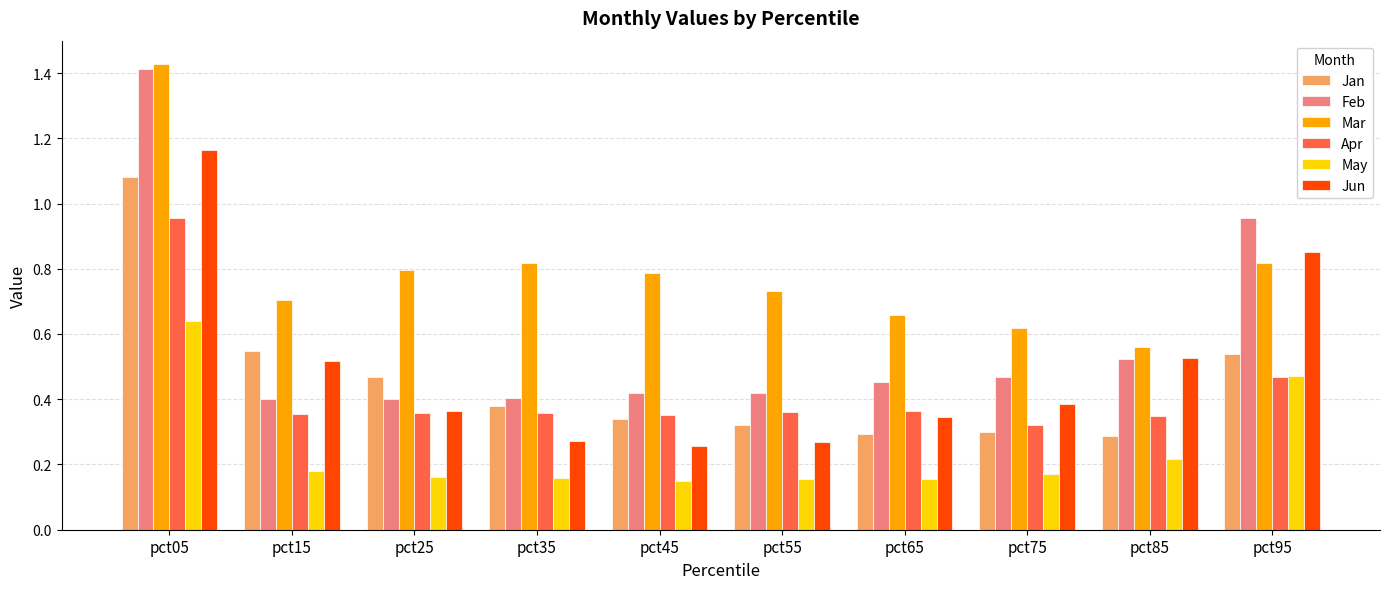

The Mar series shows 0.8 at pct95. True or false?

True